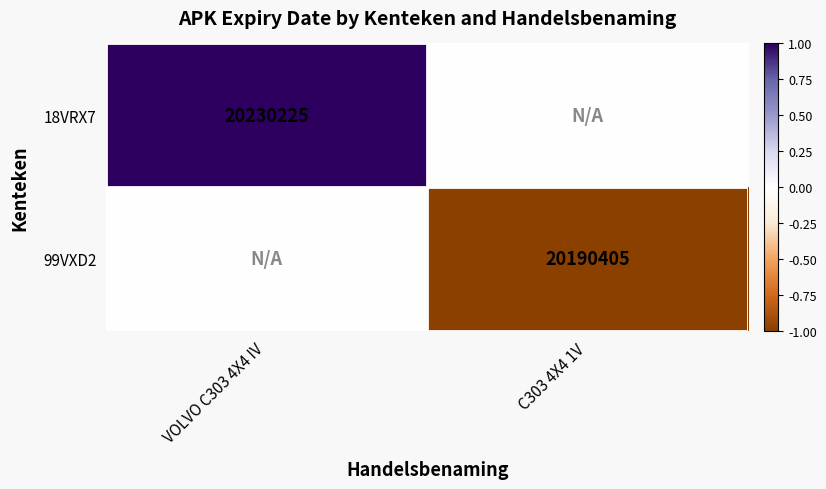

Is the value of 99VXD2 at C303 4X4 1V greater than the value of 18VRX7 at VOLVO C303 4X4 IV?

No